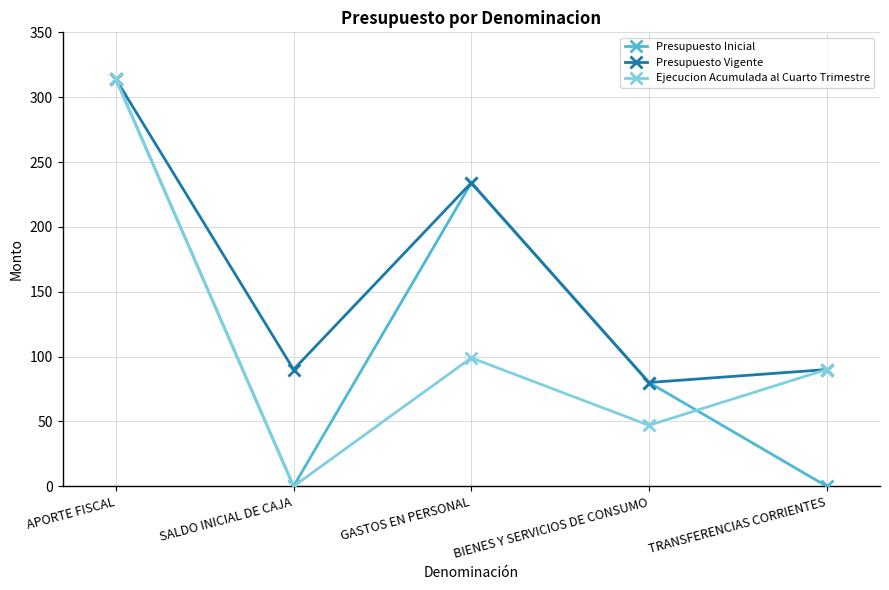

Which series has the largest range (max minus min)?

Presupuesto Inicial